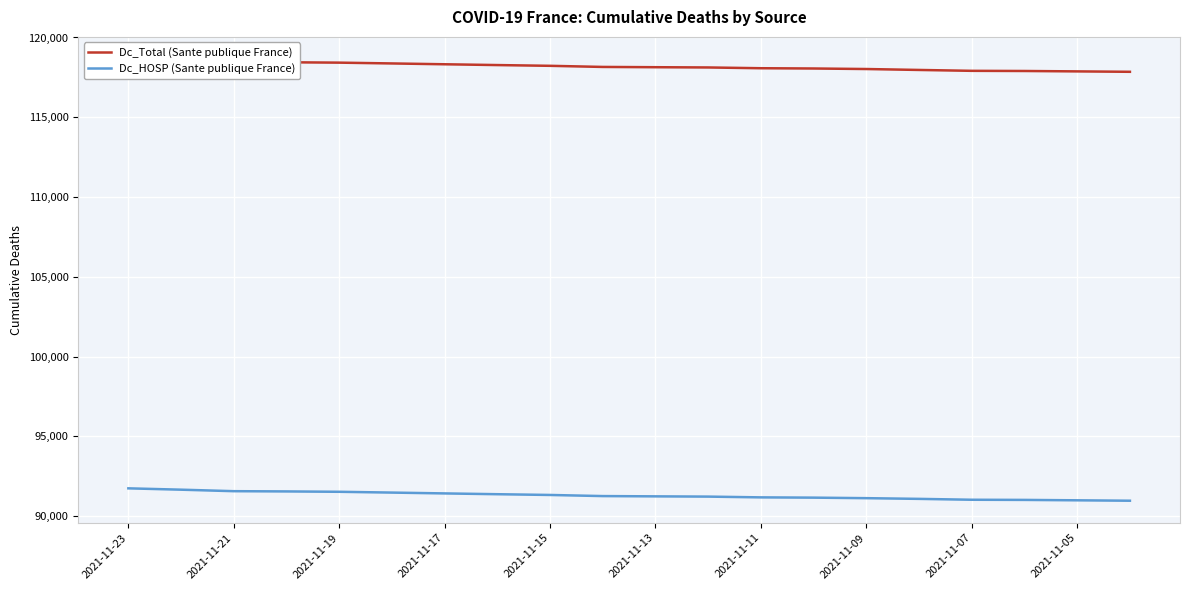

Which series has the largest range (max minus min)?

Dc_Total (Sante publique France)